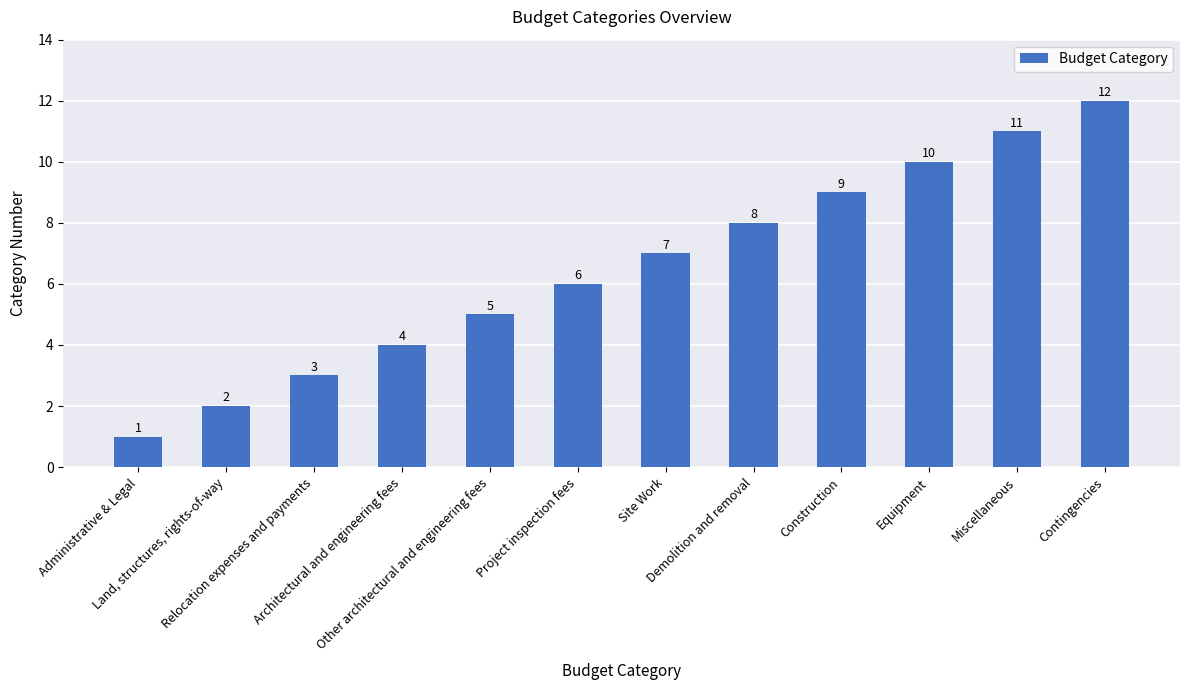

True or false: the data shows 3 at Land, structures, rights-of-way.

False